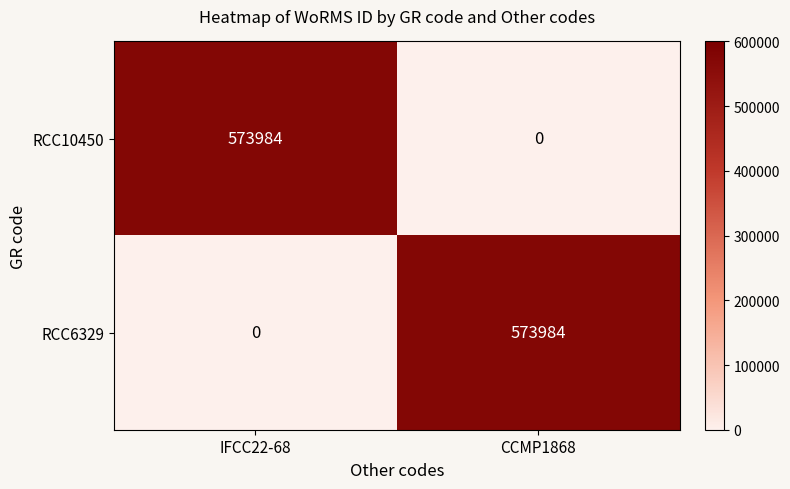

Rank the series at CCMP1868 from lowest to highest value.

RCC10450, RCC6329